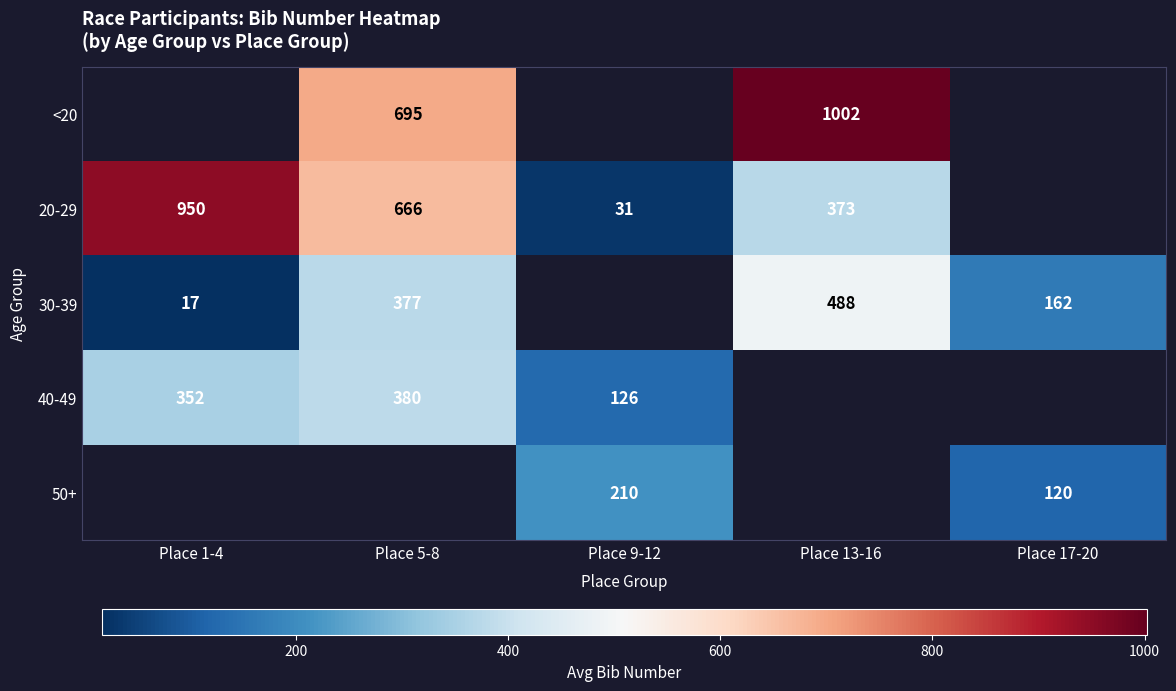

What is the greatest value displayed?

1002.0